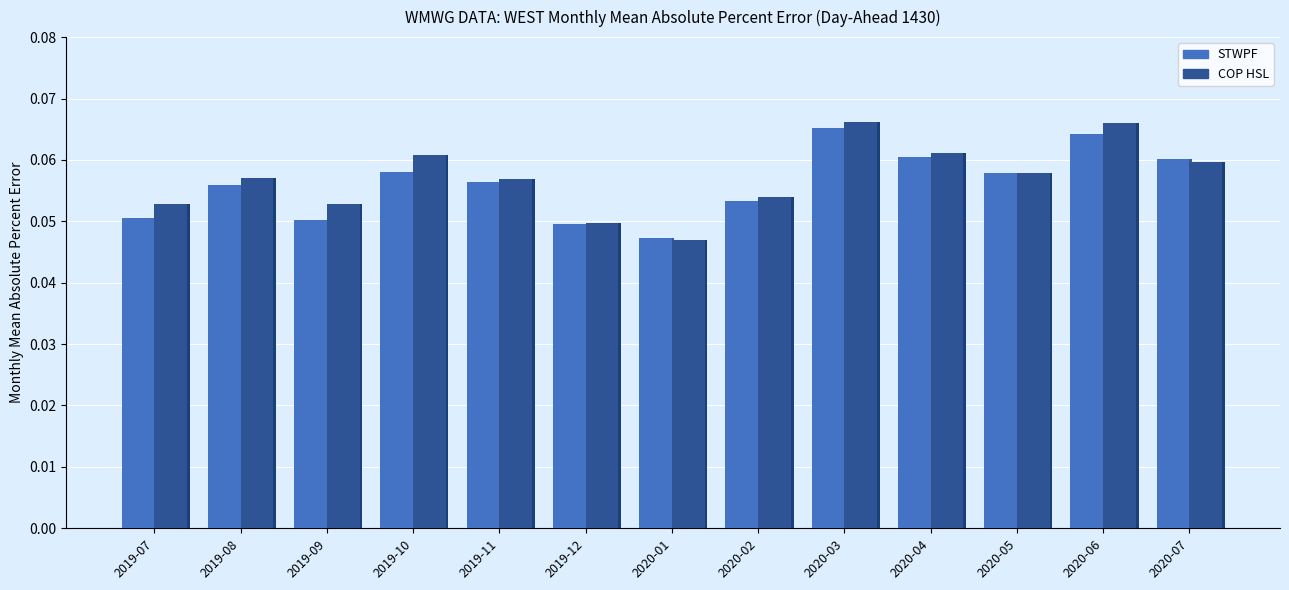

Rank the series by their average value, from lowest to highest.

STWPF, COP HSL